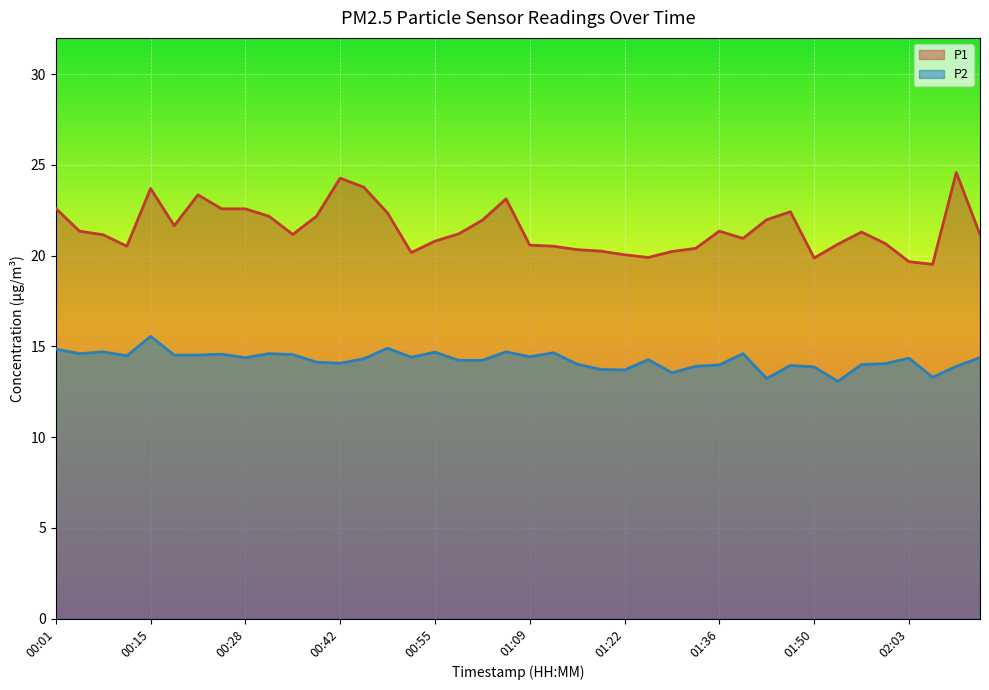

Rank the categories by P1 value from lowest to highest.

02:07, 02:03, 01:50, 01:26, 01:22, 00:52, 01:29, 01:19, 01:15, 01:32, 00:11, 01:12, 01:09, 01:53, 02:00, 00:55, 01:39, 00:08, 00:35, 02:14, 00:58, 01:57, 00:04, 01:36, 00:18, 01:02, 01:43, 00:32, 00:38, 00:48, 01:46, 00:25, 00:28, 00:01, 01:05, 00:21, 00:15, 00:45, 00:42, 02:10